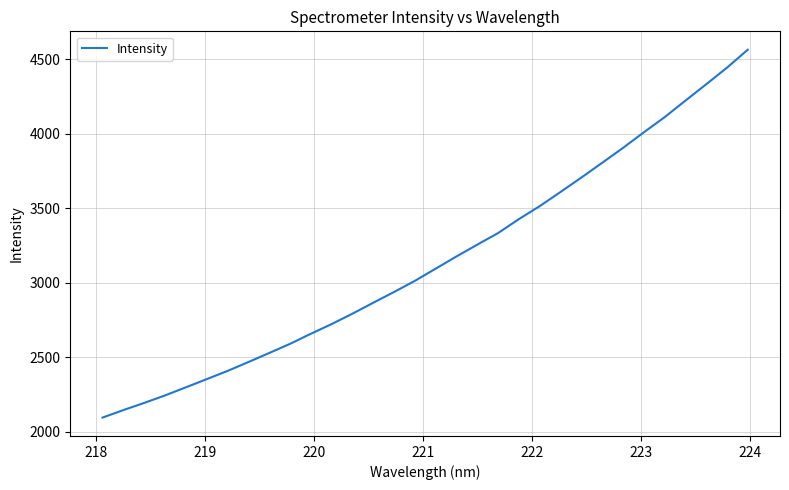

What is the greatest value displayed?

4562.7